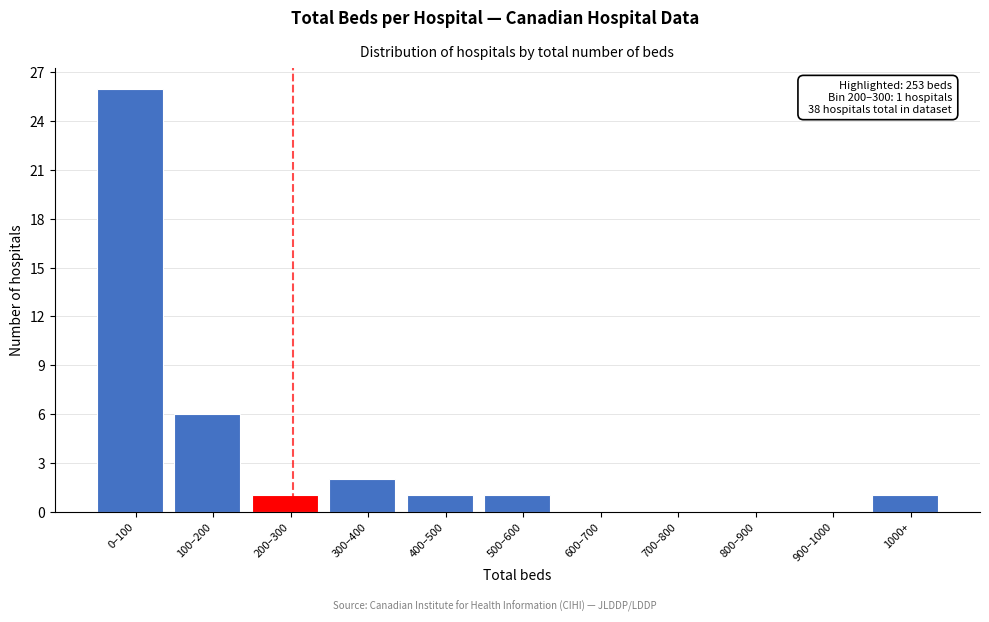

Reading right to left, extract all data points from this chart.

1000+=1	900–1000=0	800–900=0	700–800=0	600–700=0	500–600=1	400–500=1	300–400=2	200–300=1	100–200=6	0–100=26